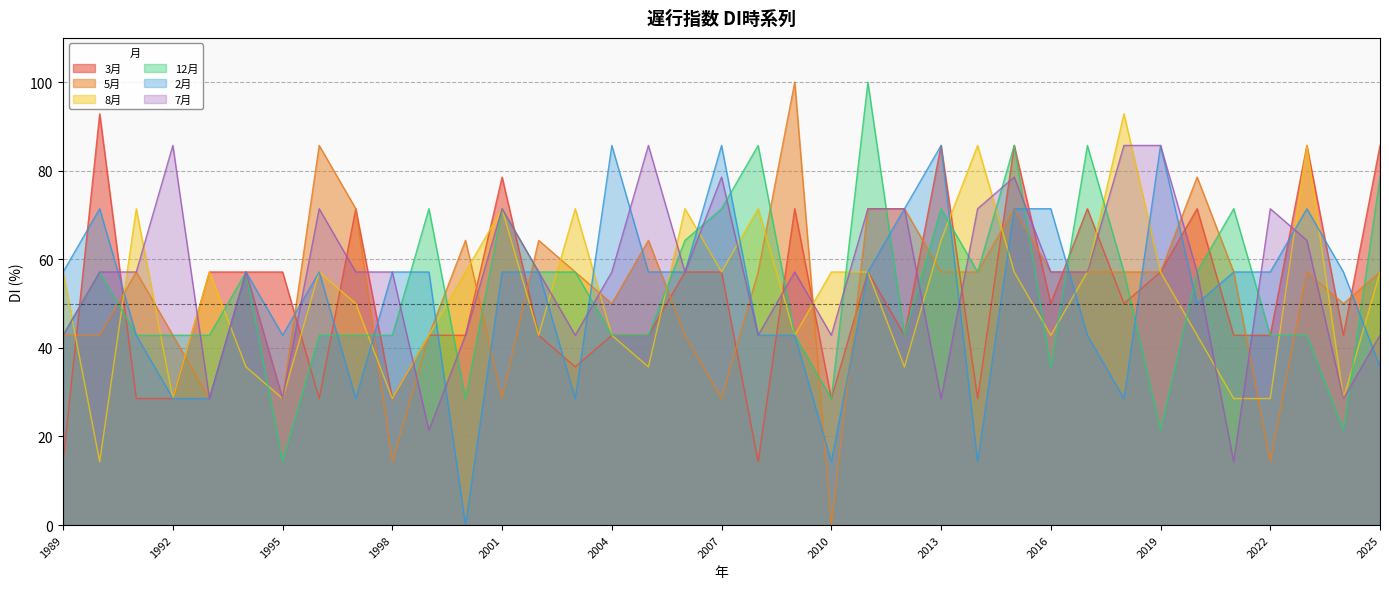

Reading left to right, what are all the values shown in this chart?

3月: 1990=92.9	1991=28.6	1992=28.6	1993=57.1	1994=57.1	1995=57.1	1996=28.6	1997=71.4	1998=28.6	1999=42.9	2000=42.9	2001=78.6	2002=42.9	2003=35.7	2004=42.9	2005=42.9	2006=57.1	2007=57.1	2008=14.3	2009=71.4	2010=28.6	2011=57.1	2012=42.9	2013=85.7	2014=28.6	2015=85.7	2016=50.0	2017=71.4	2018=50.0	2019=57.1	2020=71.4	2021=42.9	2022=42.9	2023=85.7	2024=42.9	2025=85.7	1989=14.3
5月: 1990=42.9	1991=57.1	1992=42.9	1993=28.6	1994=57.1	1995=28.6	1996=85.7	1997=71.4	1998=14.3	1999=42.9	2000=64.3	2001=28.6	2002=64.3	2003=57.1	2004=50.0	2005=64.3	2006=42.9	2007=28.6	2008=57.1	2009=100.0	2010=0.0	2011=71.4	2012=71.4	2013=57.1	2014=57.1	2015=71.4	2016=57.1	2017=57.1	2018=57.1	2019=57.1	2020=78.6	2021=57.1	2022=14.3	2023=57.1	2024=50.0	2025=57.1	1989=42.9
8月: 1990=14.3	1991=71.4	1992=28.6	1993=57.1	1994=35.7	1995=28.6	1996=57.1	1997=50.0	1998=28.6	1999=42.9	2000=57.1	2001=71.4	2002=42.9	2003=71.4	2004=42.9	2005=35.7	2006=71.4	2007=57.1	2008=71.4	2009=42.9	2010=57.1	2011=57.1	2012=35.7	2013=64.3	2014=85.7	2015=57.1	2016=42.9	2017=57.1	2018=92.9	2019=57.1	2020=42.9	2021=28.6	2022=28.6	2023=85.7	2024=28.6	2025=57.1	1989=57.1
12月: 1990=57.1	1991=42.9	1992=42.9	1993=42.9	1994=57.1	1995=14.3	1996=42.9	1997=42.9	1998=42.9	1999=71.4	2000=28.6	2001=71.4	2002=57.1	2003=57.1	2004=42.9	2005=42.9	2006=64.3	2007=71.4	2008=85.7	2009=42.9	2010=28.6	2011=100.0	2012=42.9	2013=71.4	2014=57.1	2015=85.7	2016=35.7	2017=85.7	2018=57.1	2019=21.4	2020=57.1	2021=71.4	2022=42.9	2023=42.9	2024=21.4	2025=78.6	1989=42.9
2月: 1990=71.4	1991=42.9	1992=28.6	1993=28.6	1994=57.1	1995=42.9	1996=57.1	1997=28.6	1998=57.1	1999=57.1	2000=0.0	2001=57.1	2002=57.1	2003=28.6	2004=85.7	2005=57.1	2006=57.1	2007=85.7	2008=42.9	2009=42.9	2010=14.3	2011=57.1	2012=71.4	2013=85.7	2014=14.3	2015=71.4	2016=71.4	2017=42.9	2018=28.6	2019=85.7	2020=50.0	2021=57.1	2022=57.1	2023=71.4	2024=57.1	2025=35.7	1989=57.1
7月: 1990=57.1	1991=57.1	1992=85.7	1993=28.6	1994=57.1	1995=28.6	1996=71.4	1997=57.1	1998=57.1	1999=21.4	2000=42.9	2001=71.4	2002=57.1	2003=42.9	2004=57.1	2005=85.7	2006=57.1	2007=78.6	2008=42.9	2009=57.1	2010=42.9	2011=71.4	2012=71.4	2013=28.6	2014=71.4	2015=78.6	2016=57.1	2017=57.1	2018=85.7	2019=85.7	2020=57.1	2021=14.3	2022=71.4	2023=64.3	2024=28.6	2025=42.9	1989=42.9